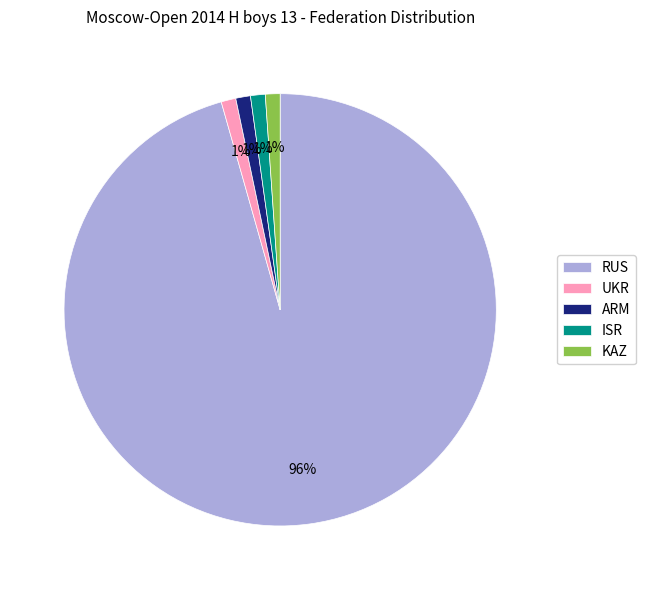

Which category has the biggest portion of the pie?

RUS